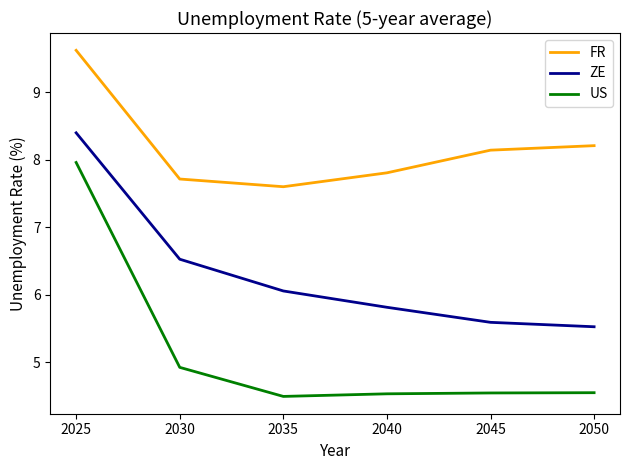

List the series in order of their overall mean, highest first.

FR, ZE, US